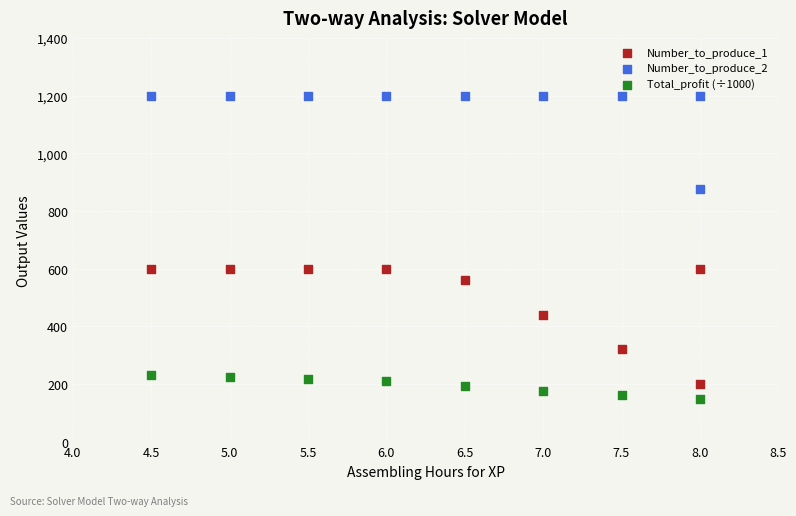

Which series has the largest Y range (max minus min)?

Number_to_produce_1